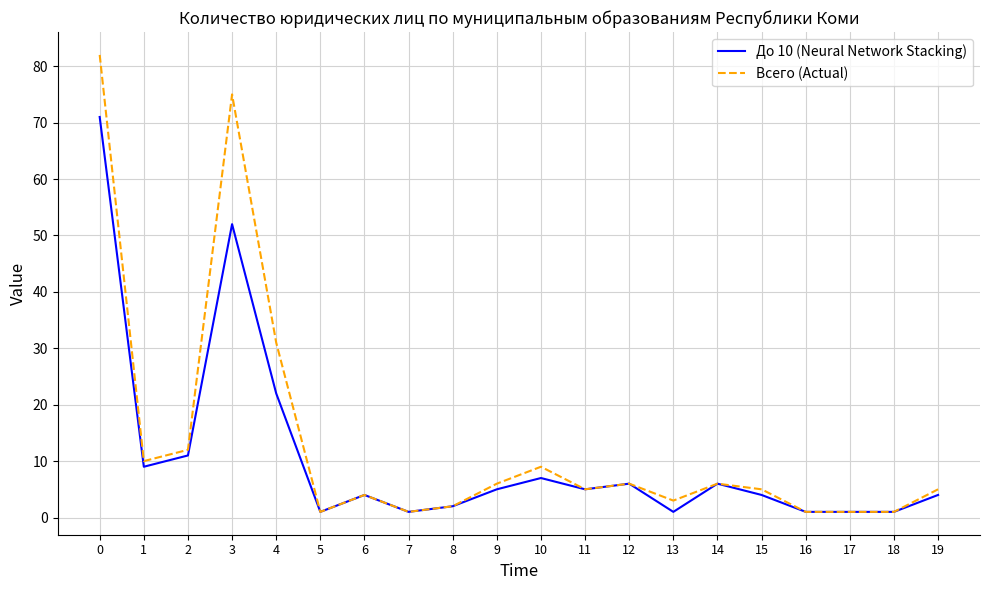

At which label is До 10 (Neural Network Stacking) closest to 36?

4